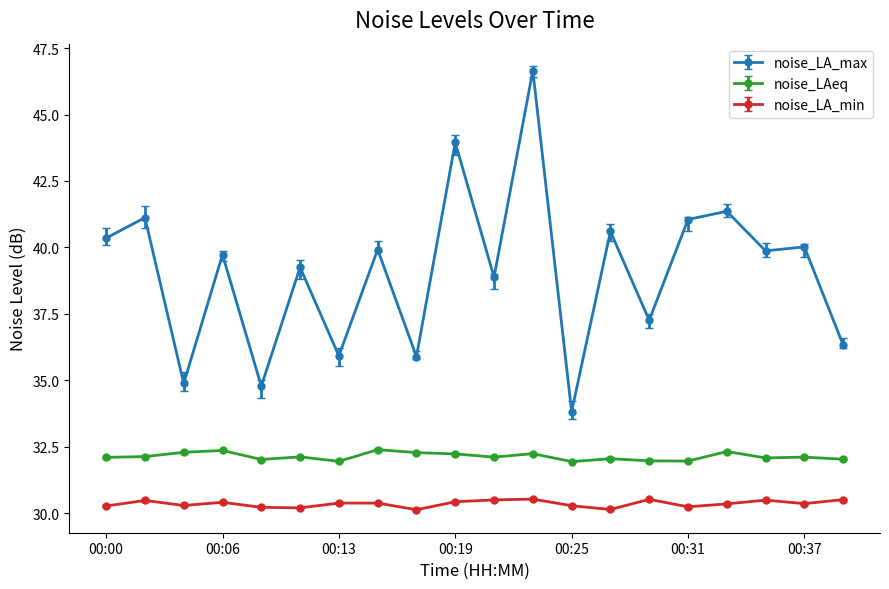

Reading right to left, what are all the values shown in this chart?

noise_LA_max: 36.3	40.0	39.9	41.4	41.0	37.3	40.6	33.8	46.6	38.9	44.0	35.9	39.9	35.9	39.2	34.8	39.7	34.9	41.1	40.4
noise_LAeq: 32.0	32.1	32.1	32.3	32.0	32.0	32.0	31.9	32.2	32.1	32.2	32.3	32.4	31.9	32.1	32.0	32.4	32.3	32.1	32.1
noise_LA_min: 30.5	30.4	30.5	30.4	30.2	30.5	30.1	30.3	30.5	30.5	30.4	30.1	30.4	30.4	30.2	30.2	30.4	30.3	30.5	30.3